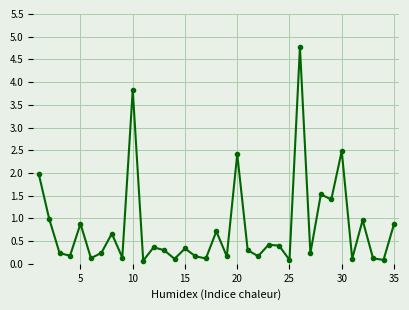

What is the value of the 8th point from the left?

0.7